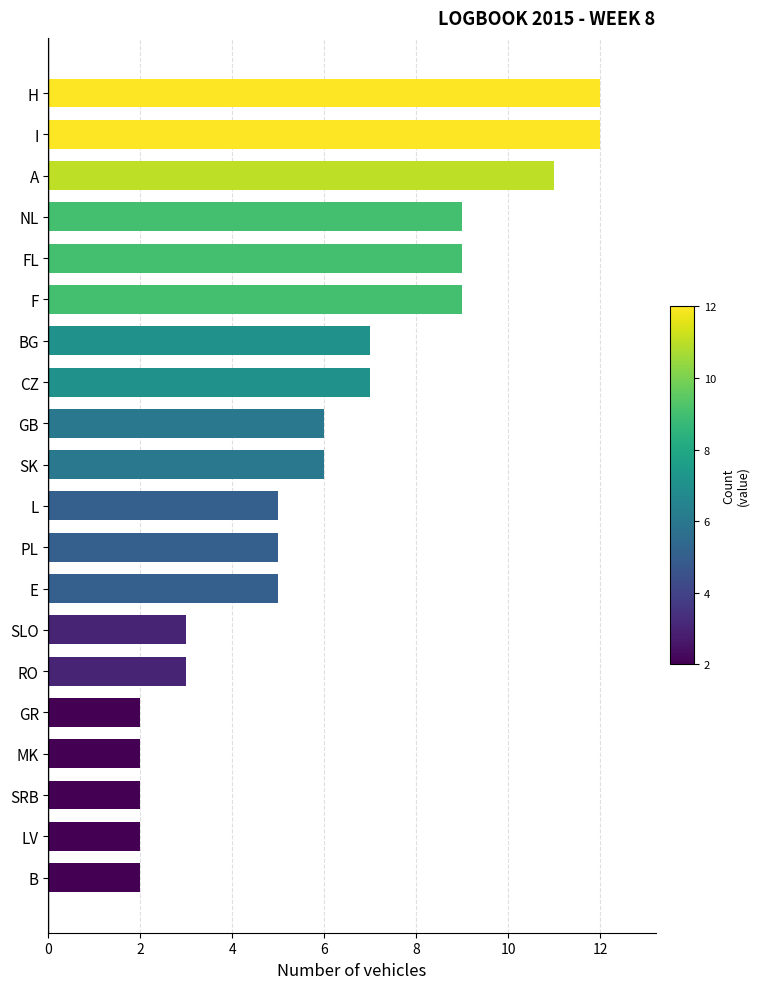

Reading top to bottom, transcribe all the data shown in this chart.

H=12	I=12	A=11	NL=9	FL=9	F=9	BG=7	CZ=7	GB=6	SK=6	L=5	PL=5	E=5	SLO=3	RO=3	GR=2	MK=2	SRB=2	LV=2	B=2